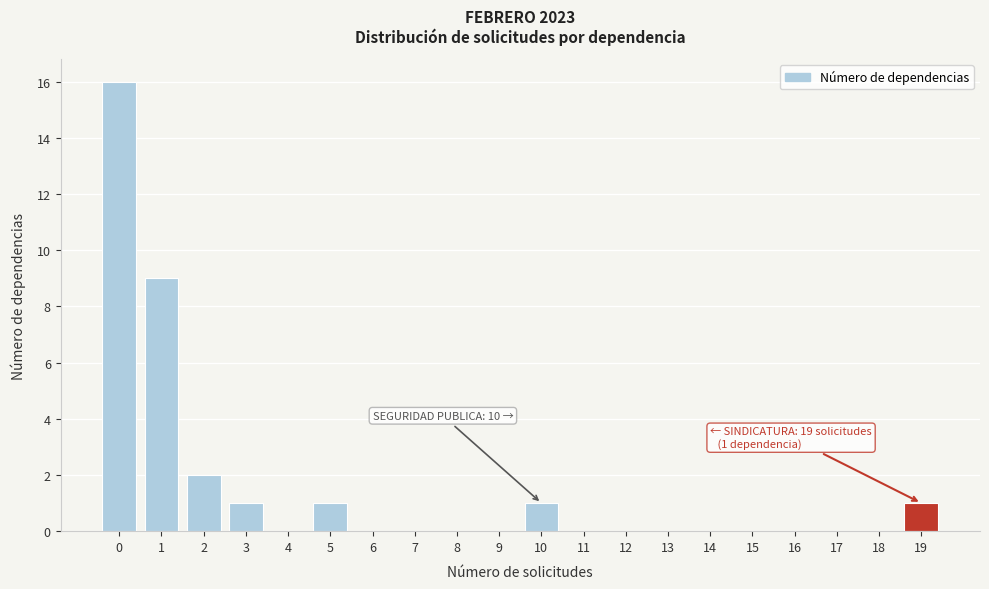

Reading left to right, transcribe all the data shown in this chart.

0=16	1=9	2=2	3=1	4=0	5=1	6=0	7=0	8=0	9=0	10=1	11=0	12=0	13=0	14=0	15=0	16=0	17=0	18=0	19=1